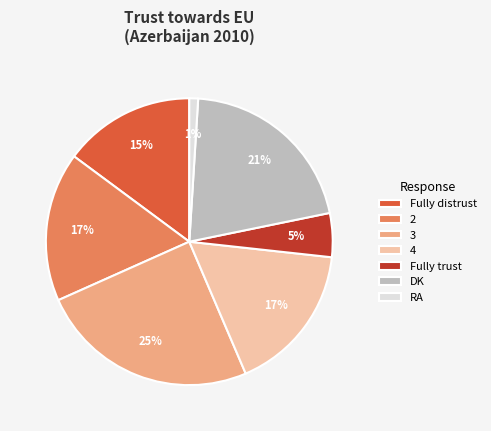

Is it true that 3 is 25% of the pie?

True